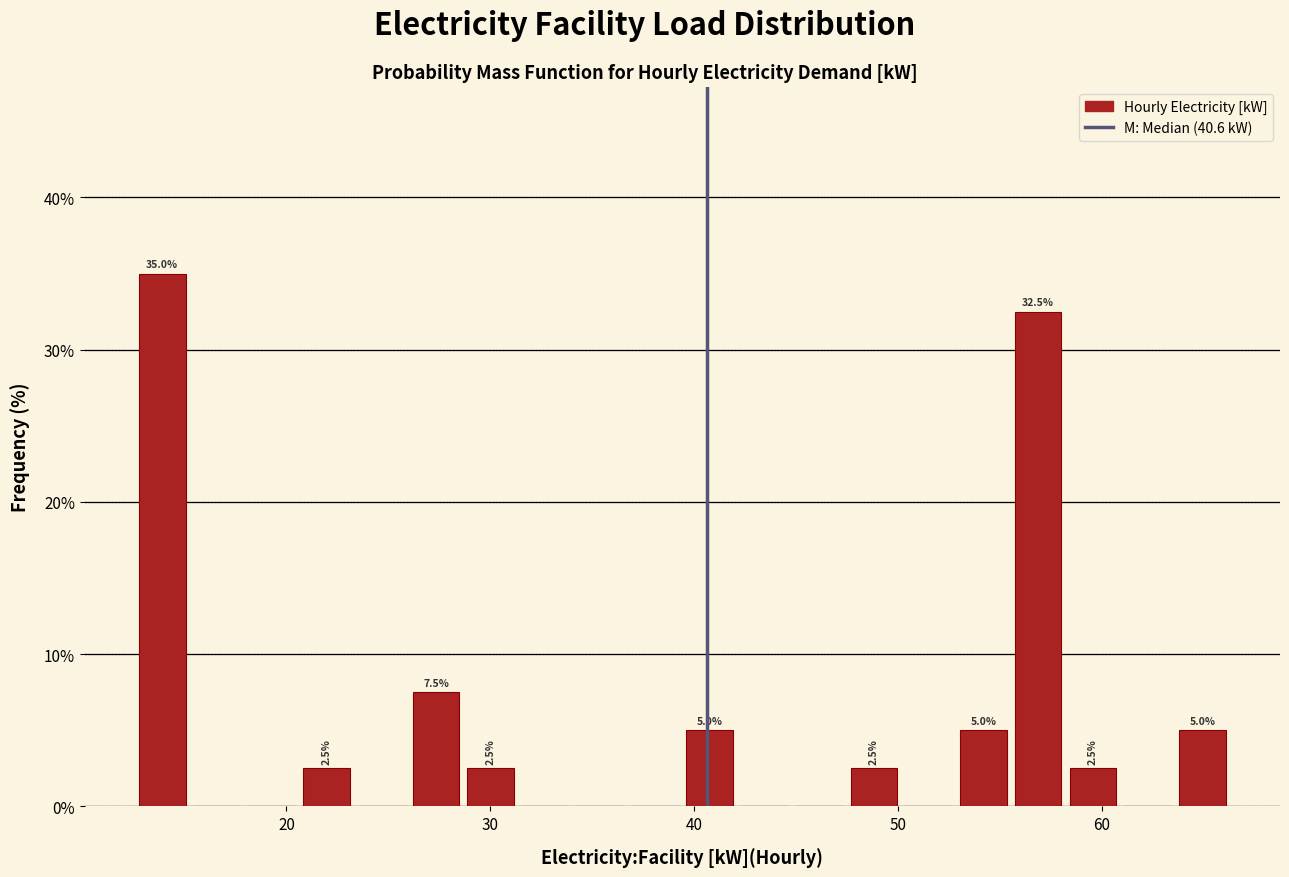

Around what value on the x-axis is the tallest bar? Give the approximate position of its centre, as read against the axis.

14